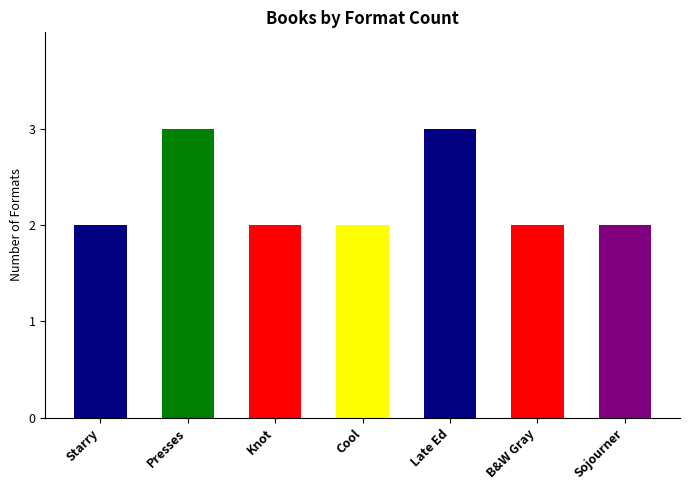

What is the label of the 1st bar from the right?

Sojourner